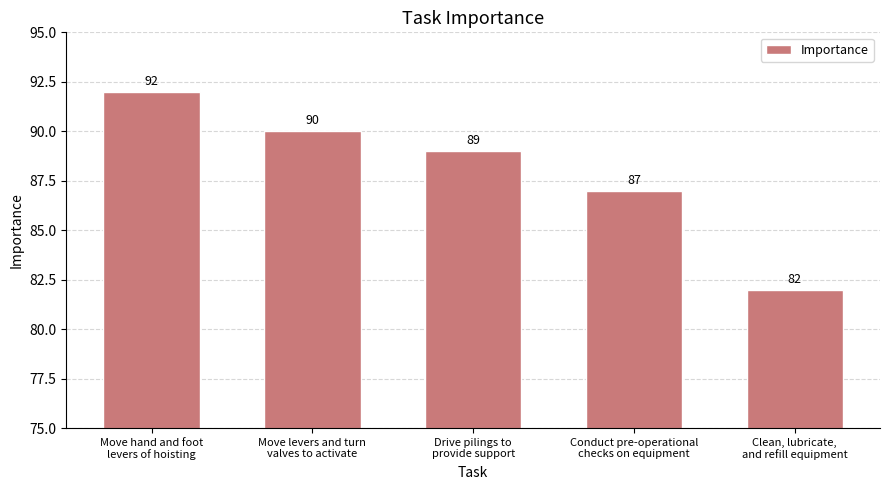

Rank the categories by value from lowest to highest.

Clean, lubricate,
and refill equipment, Conduct pre-operational
checks on equipment, Drive pilings to
provide support, Move levers and turn
valves to activate, Move hand and foot
levers of hoisting